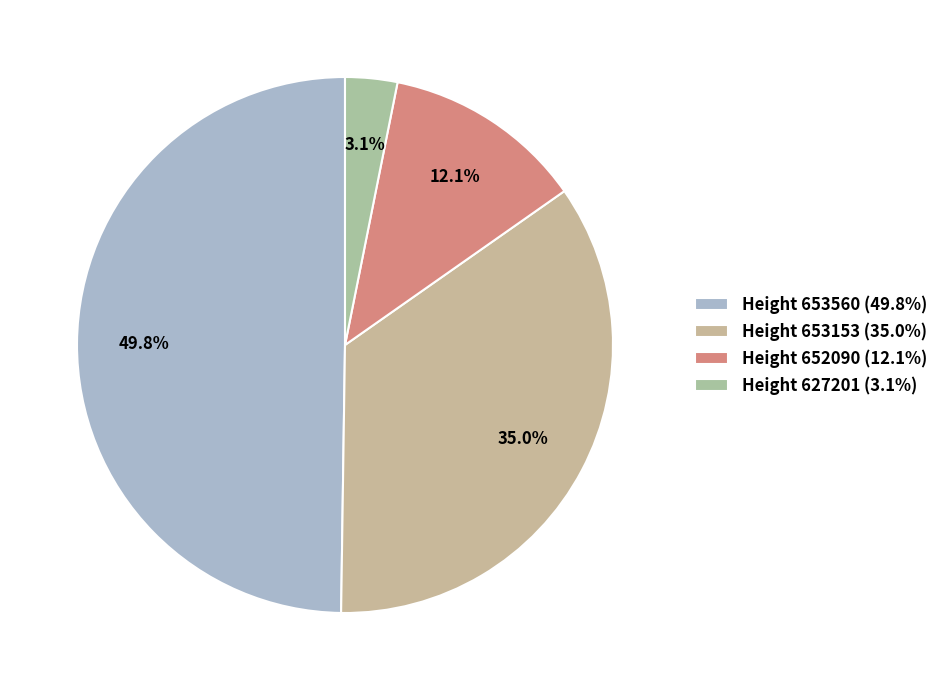

How many slices are in this pie chart?

4